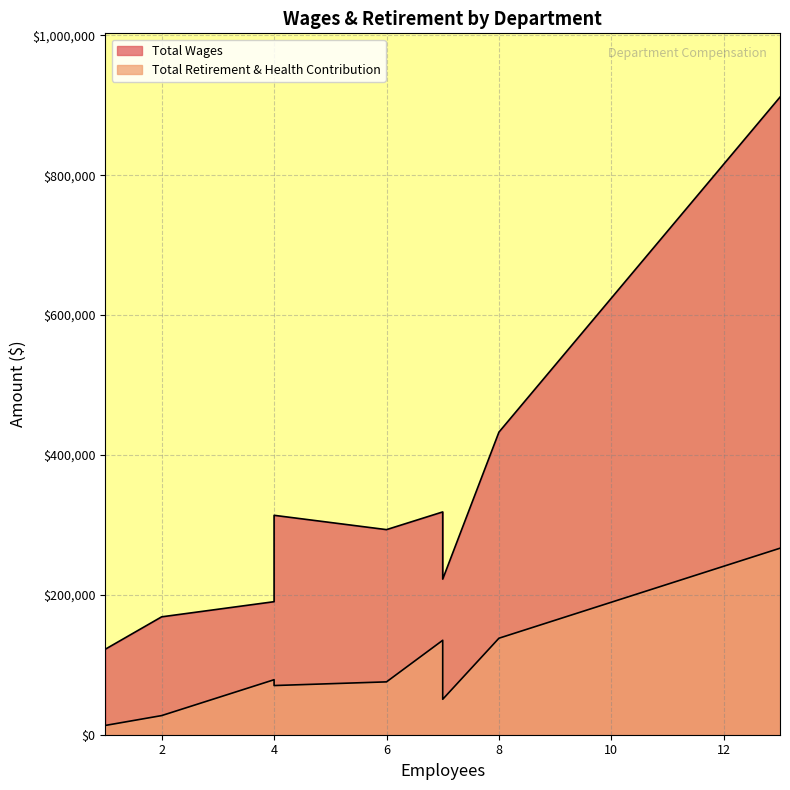

Which series has the widest spread of values?

Total Wages